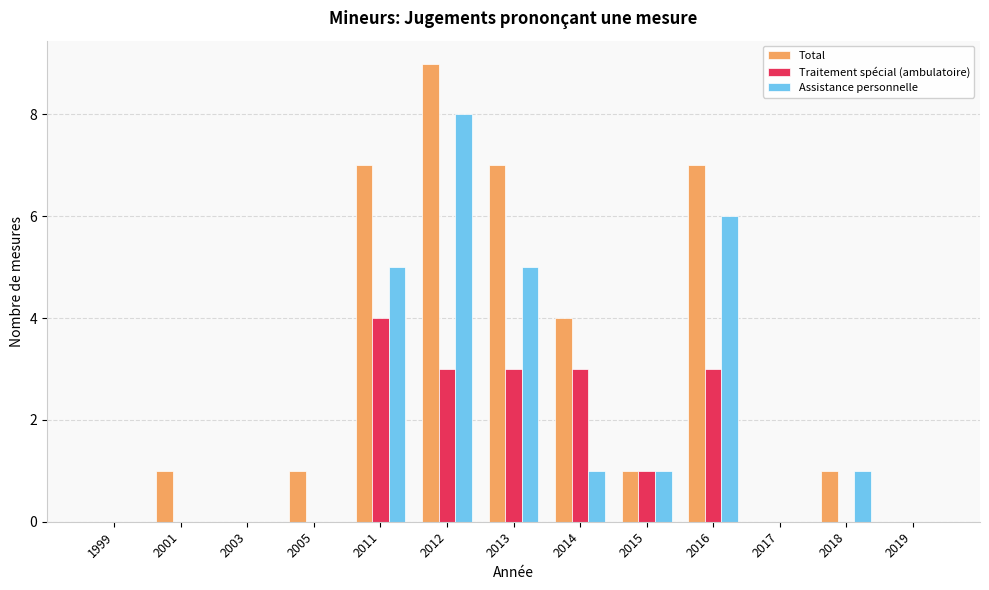

What are all the series names shown in the legend?

Total, Traitement spécial (ambulatoire), Assistance personnelle